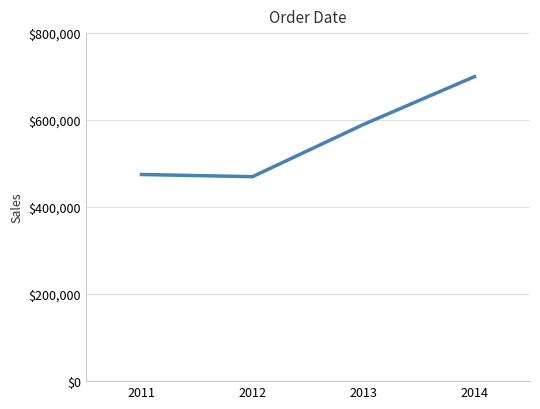

True or false: the data has more than 2 interior local peaks.

False